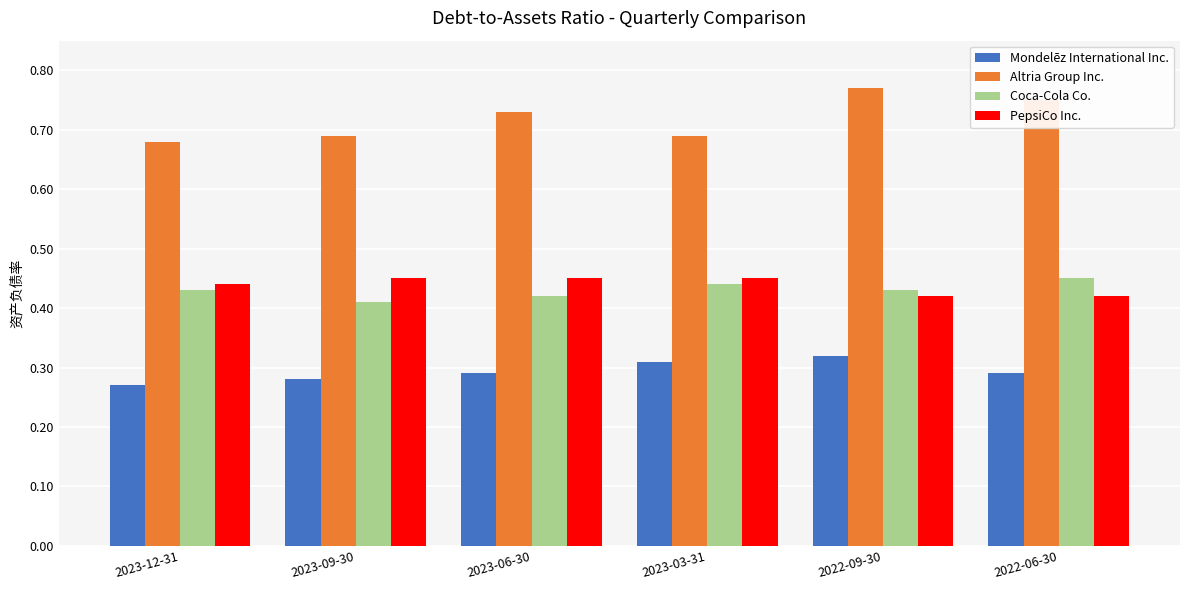

Where is Mondelēz International Inc. nearest to the value 0?

2023-12-31